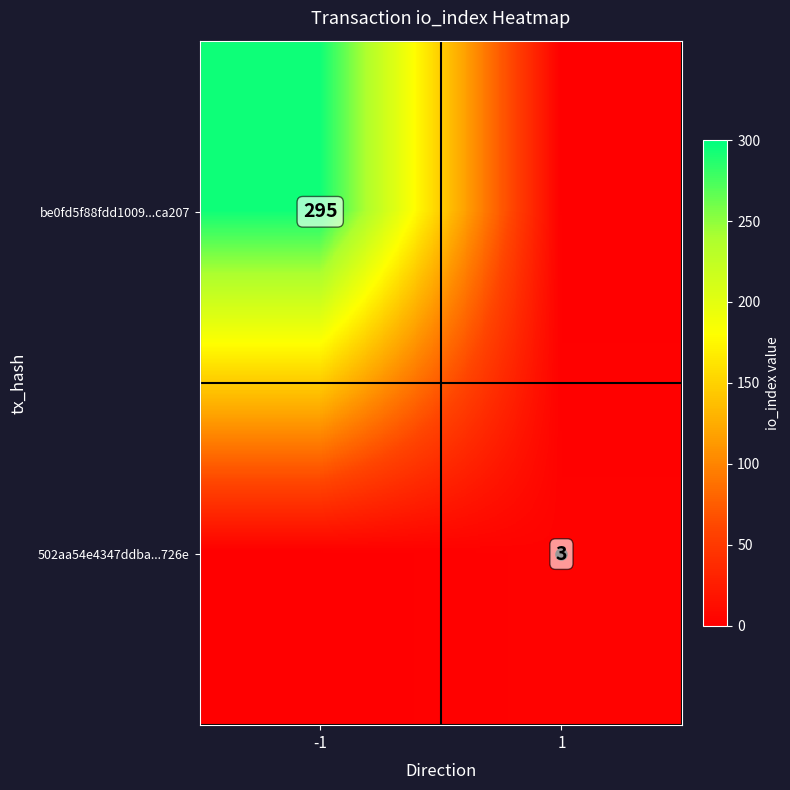

How many 502aa54e4347ddba...726e values are between 0 and 3?

2